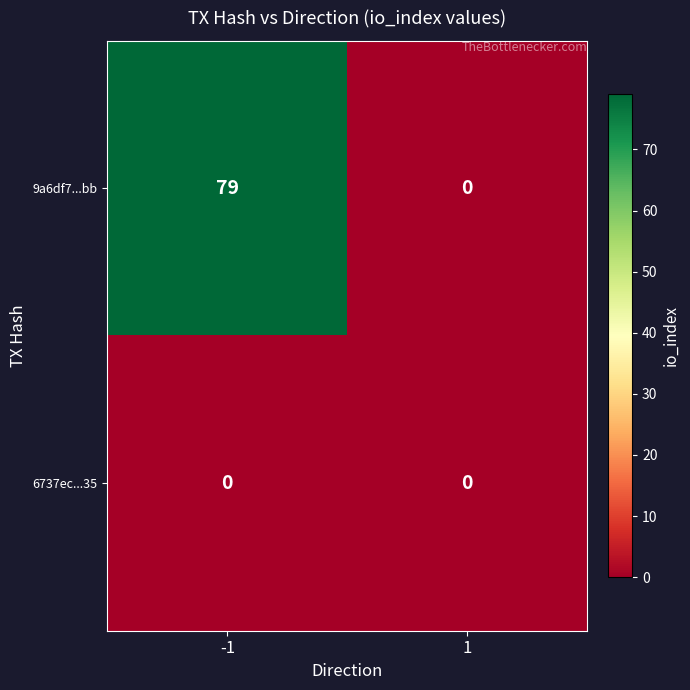

What is the difference between the highest and lowest values at -1?

79